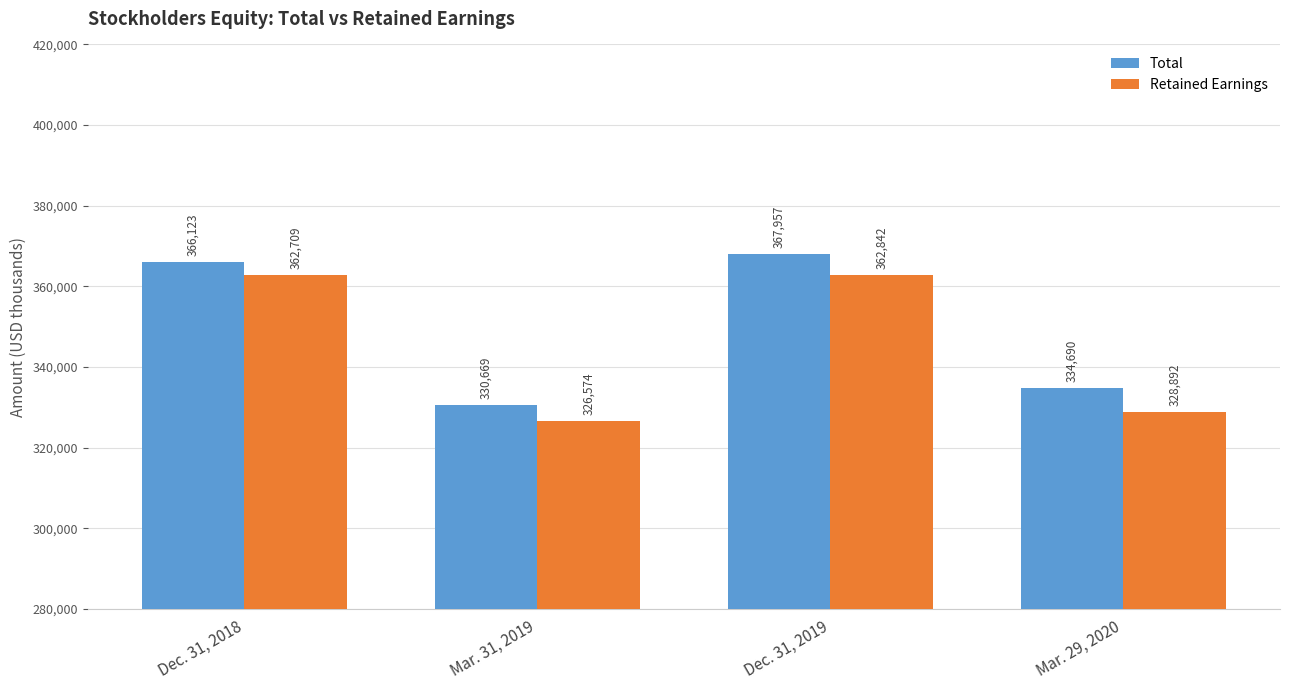

At Mar. 31, 2019, list the series in order from smallest to largest.

Retained Earnings, Total